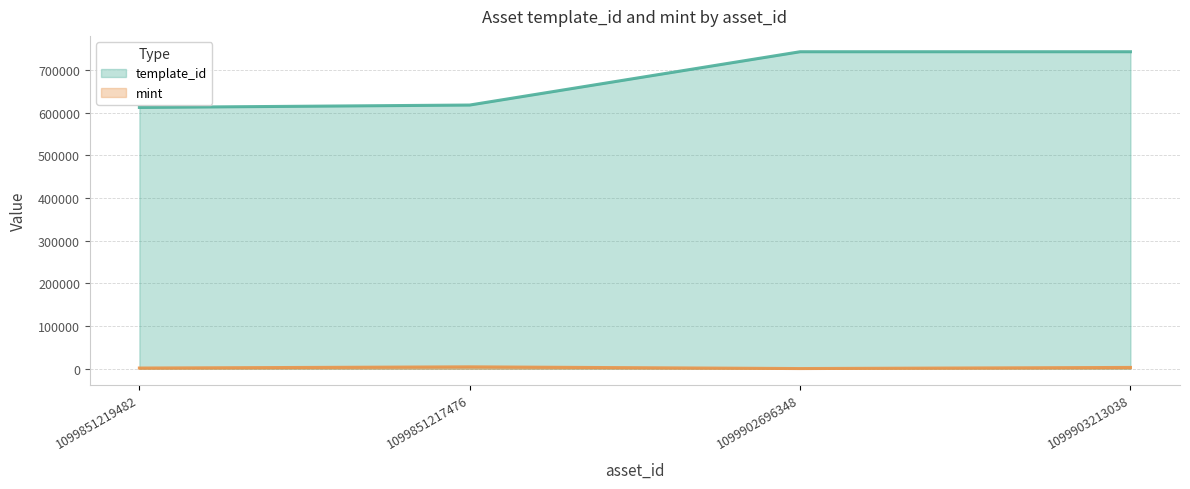

Which category has the highest value in the template_id series?

1099903213038